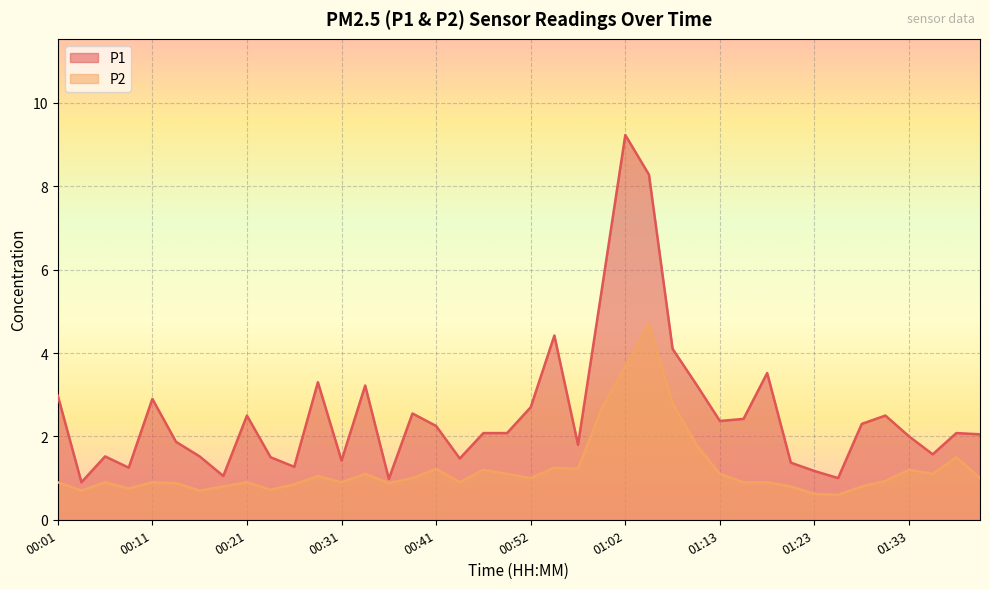

How many lines are shown in the chart?

2